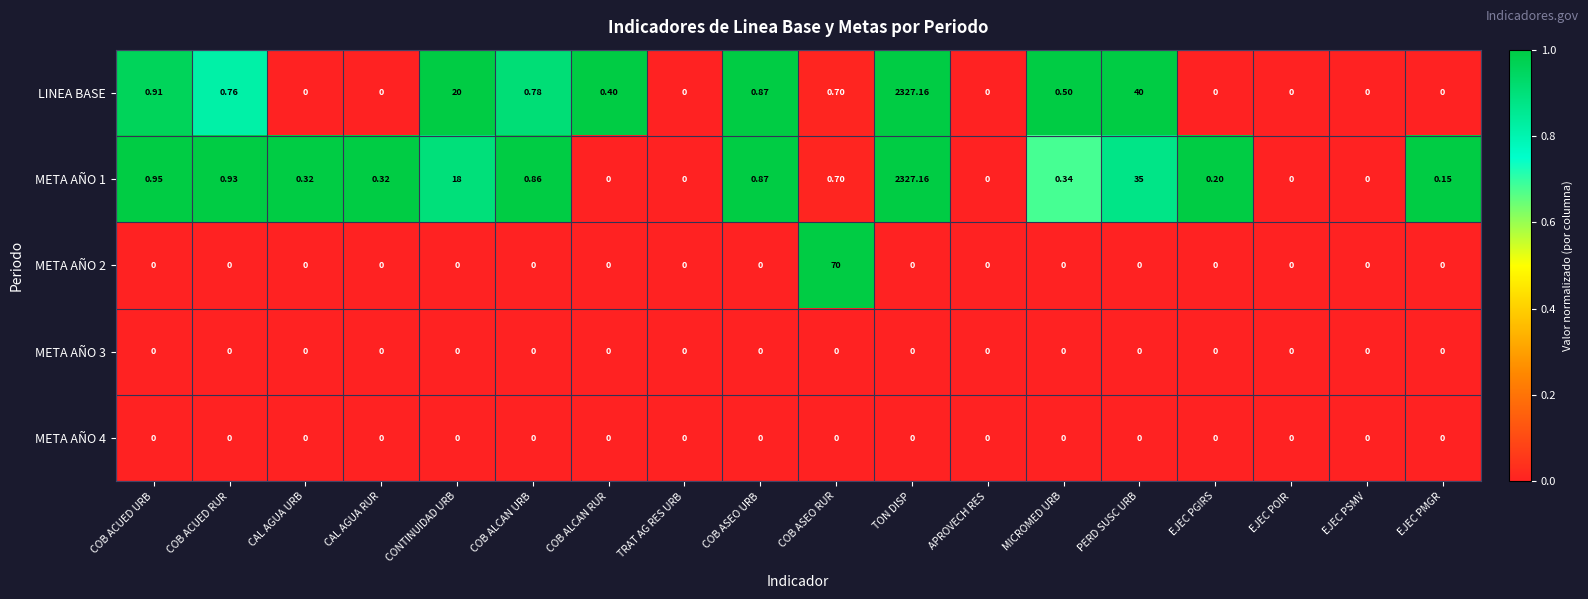

What is the spread (max minus min) of values at EJEC PGIRS?

0.2